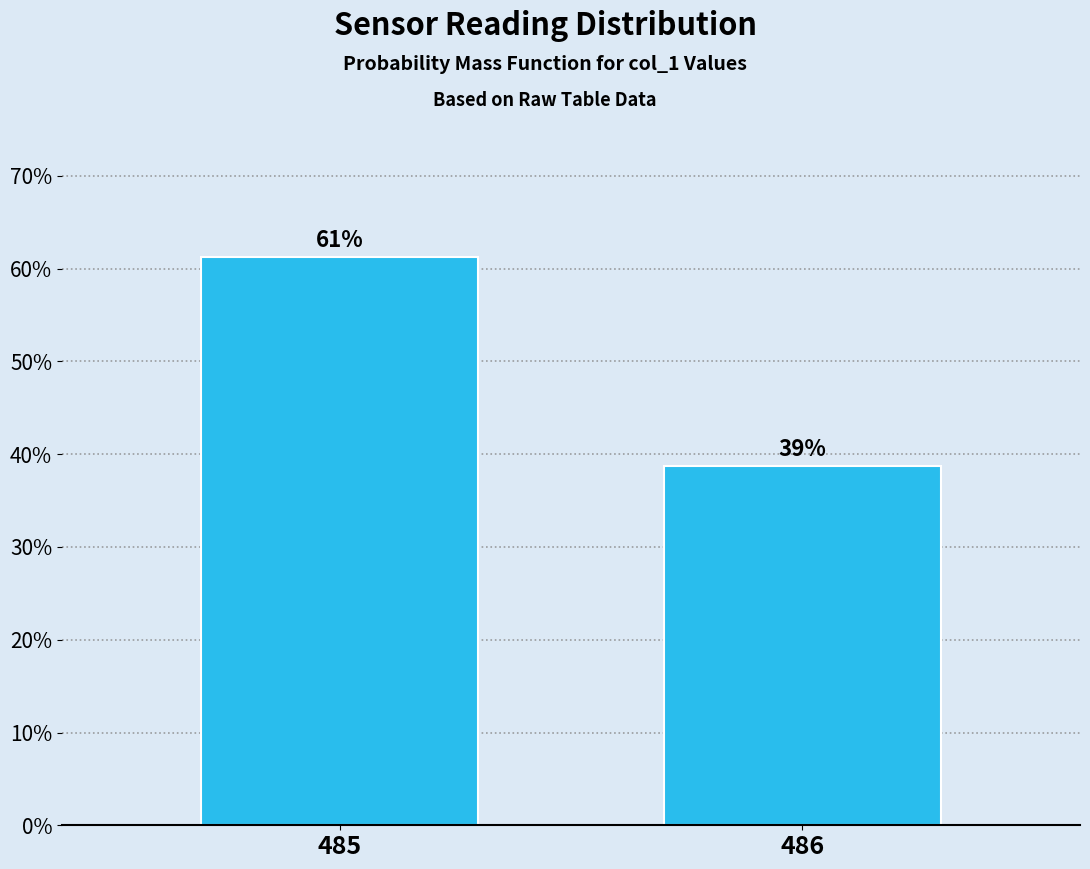

What is the value of the 1st bar from the left?

61.3